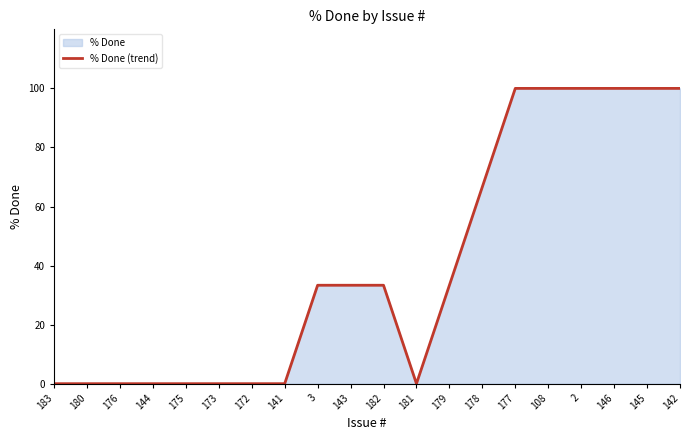

What is the difference between the maximum and minimum values?

100.0